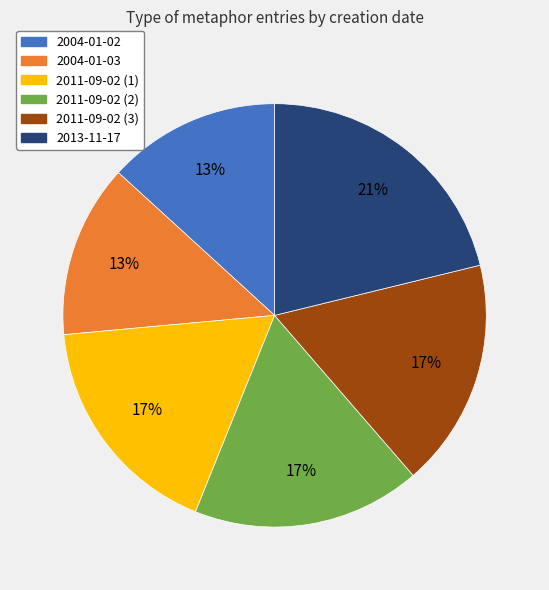

Between 2013-11-17 and 2004-01-02, which is larger?

2013-11-17